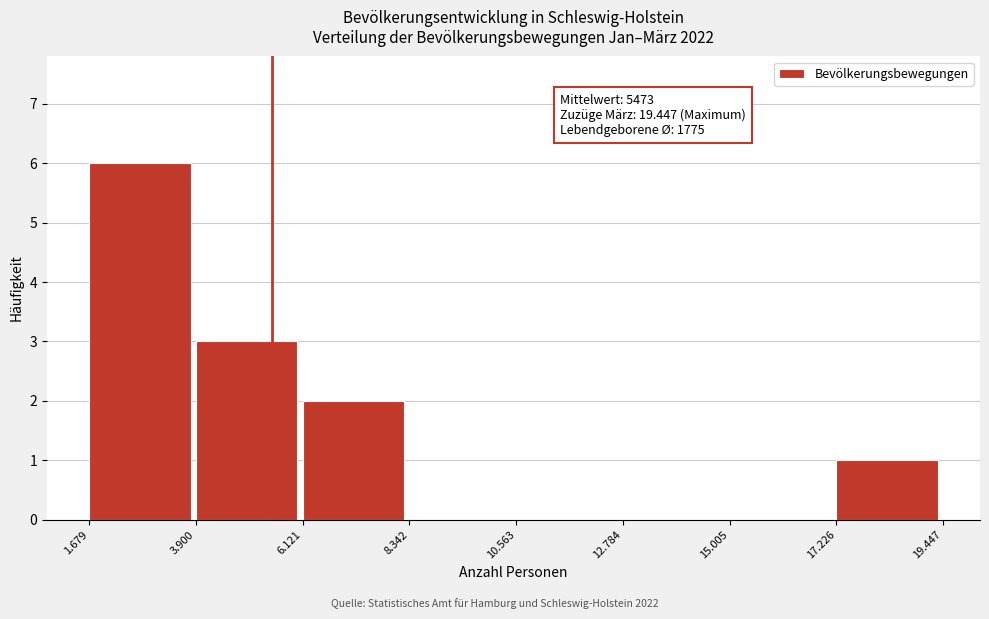

Reading right to left, transcribe all the data shown in this chart.

17.226=1	15.005=0	12.784=0	10.563=0	8.342=0	6.121=2	3.900=3	1.679=6